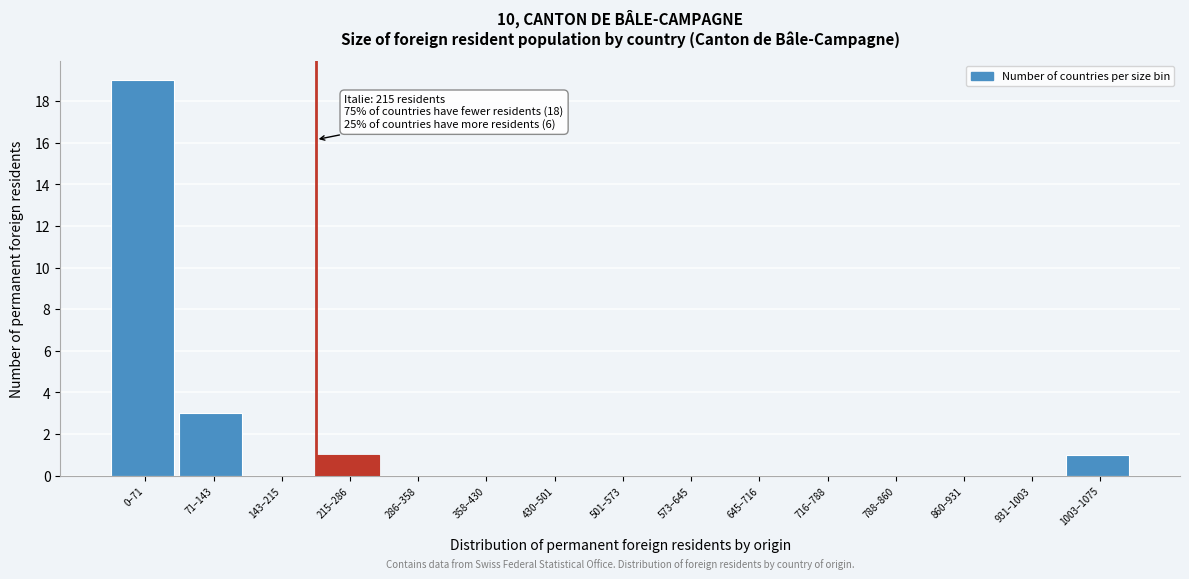

Reading left to right, what are all the values shown in this chart?

0–71=19	71–143=3	143–215=0	215–286=1	286–358=0	358–430=0	430–501=0	501–573=0	573–645=0	645–716=0	716–788=0	788–860=0	860–931=0	931–1003=0	1003–1075=1